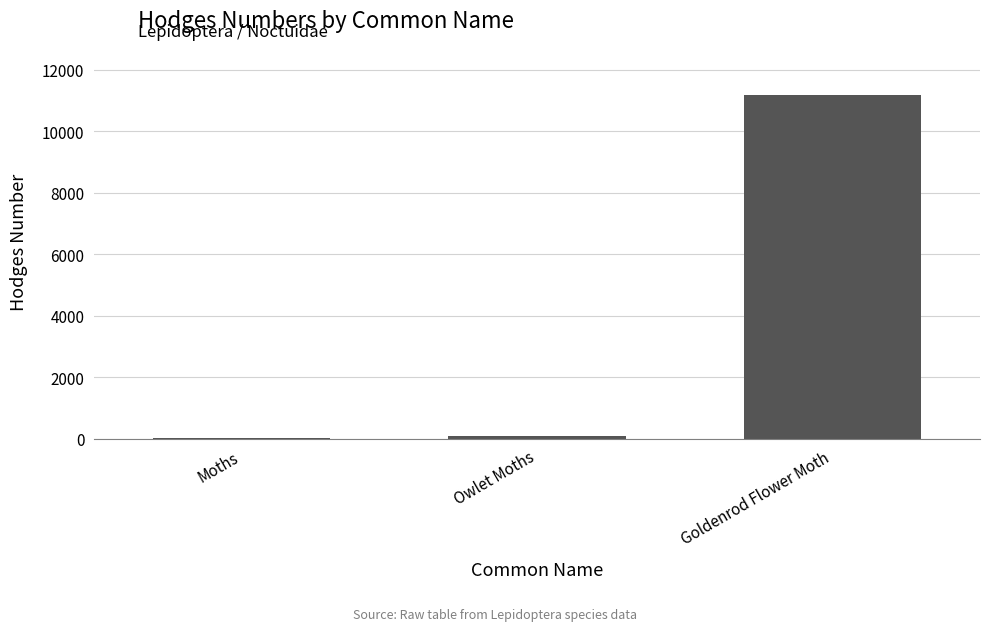

Count the number of data series in this chart.

1